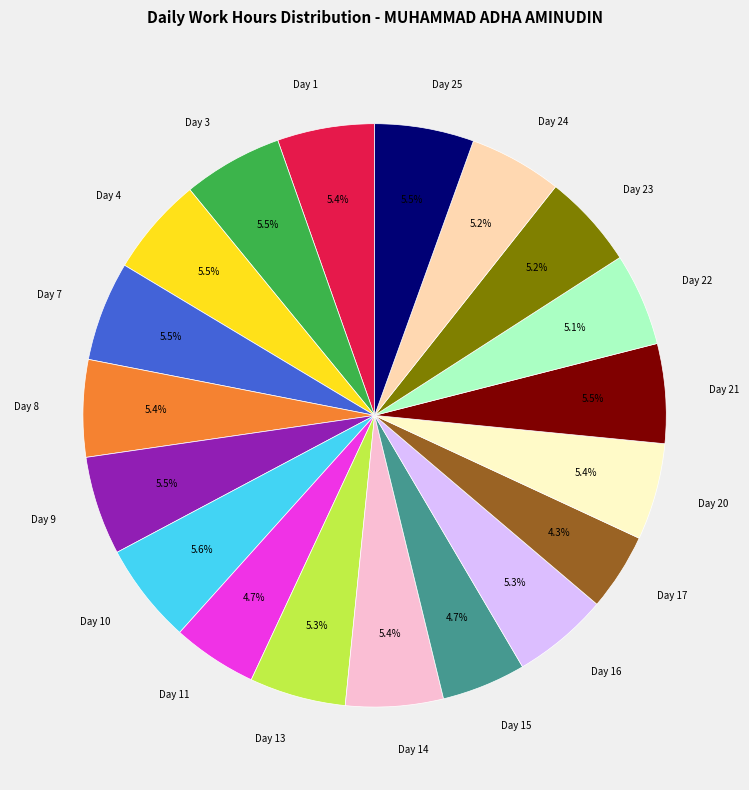

Does any single category account for the majority?

No